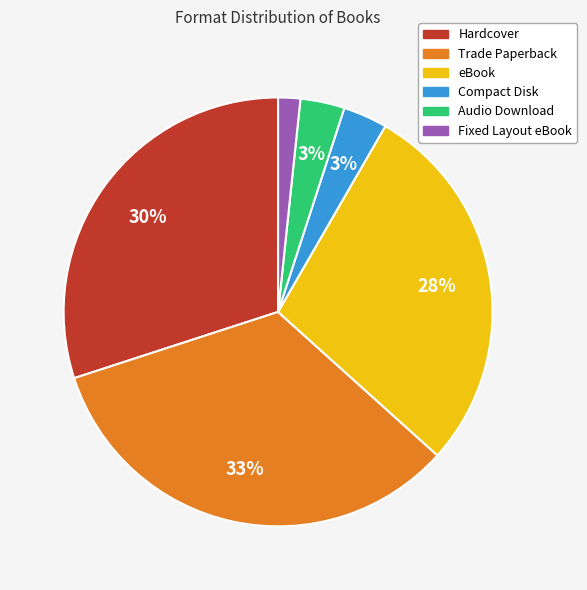

Which slice is the smallest?

Fixed Layout eBook